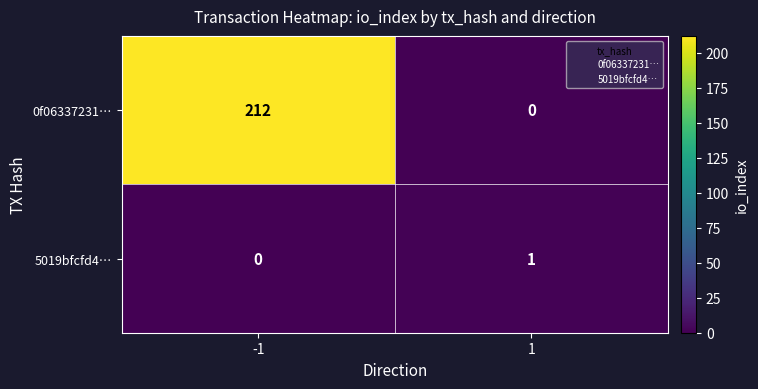

The 5019bfcfd4… series shows -1 at -1. True or false?

False